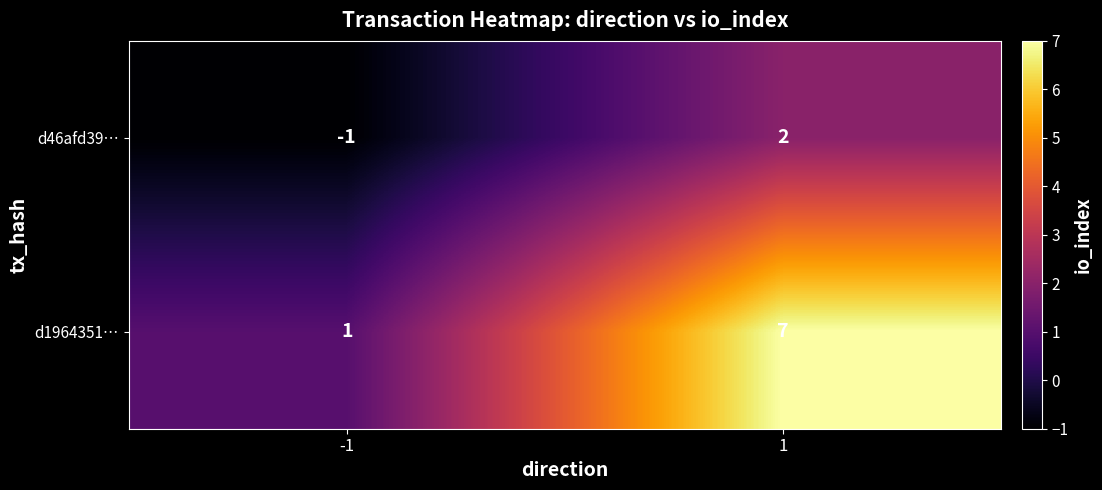

What is the average value of the d1964351… series?

4